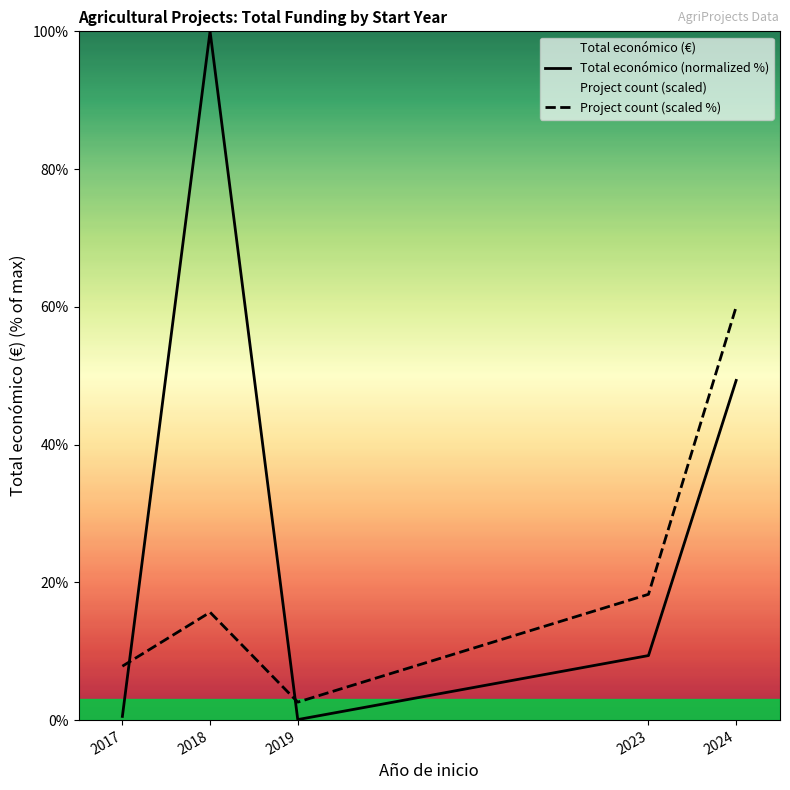

At which category does Total económico (normalized %) reach its first local peak?

2018